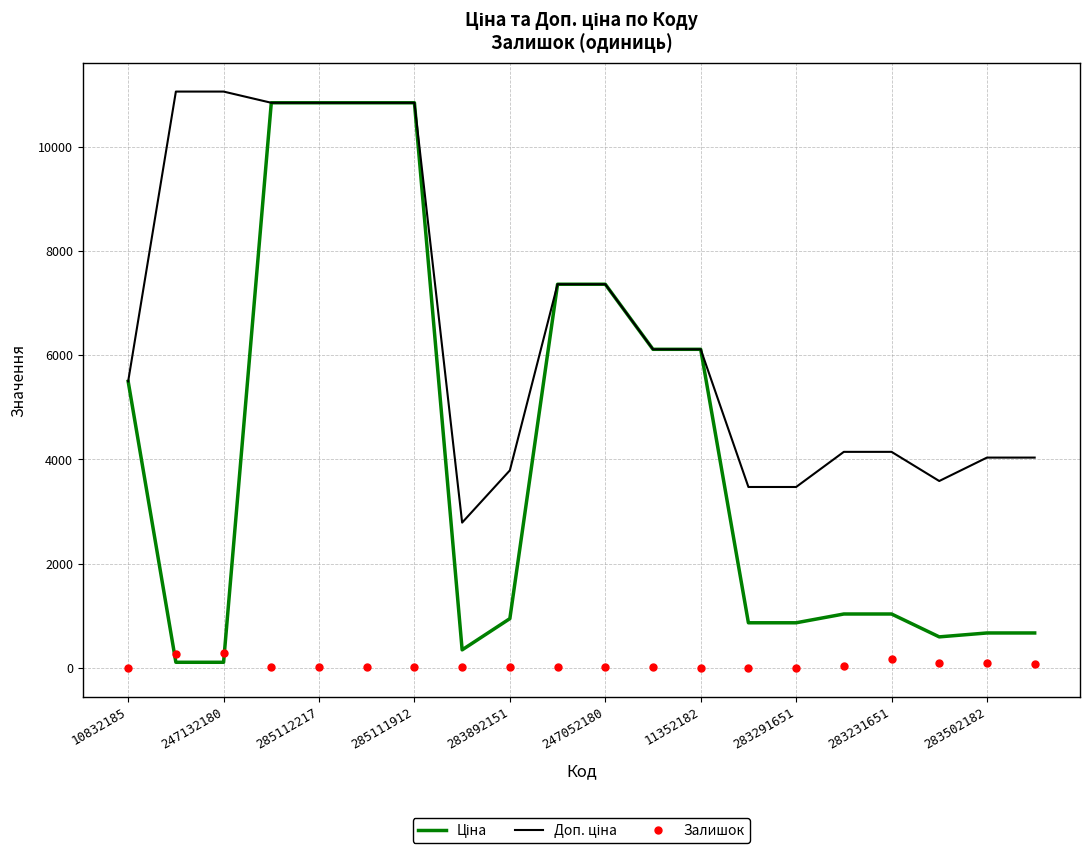

What is the greatest value displayed?

11055.0